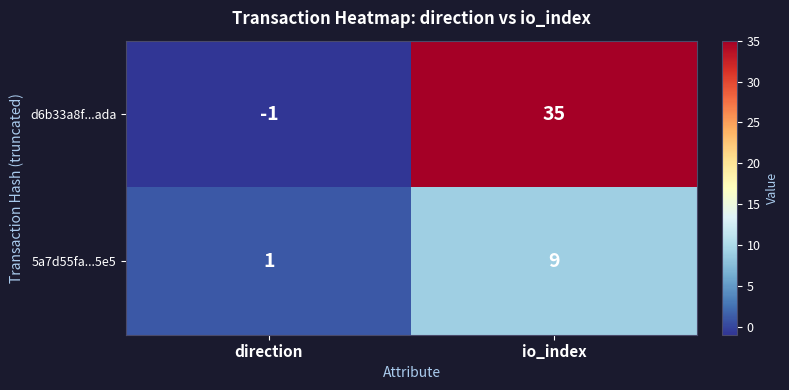

At how many categories does at least one series exceed 7?

1